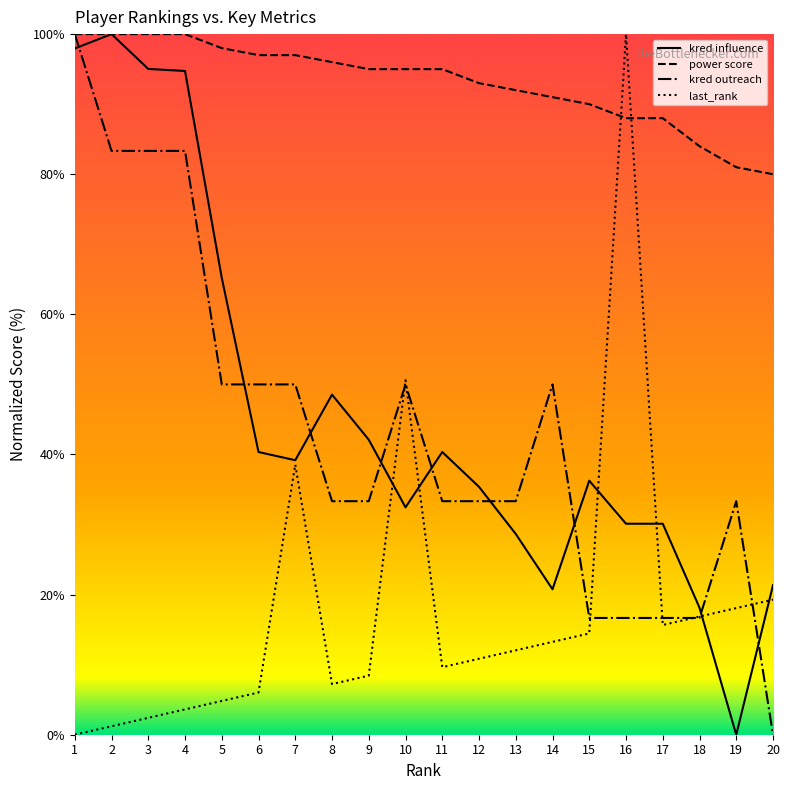

True or false: last_rank has more than 1 points higher than both neighbors.

True